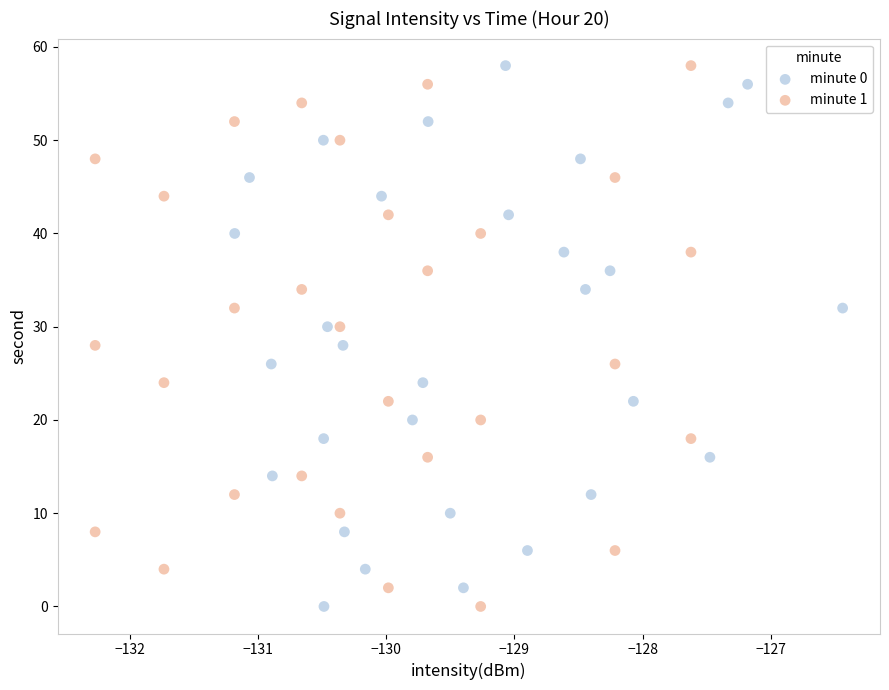

What are all the series names shown in the legend?

minute 0, minute 1